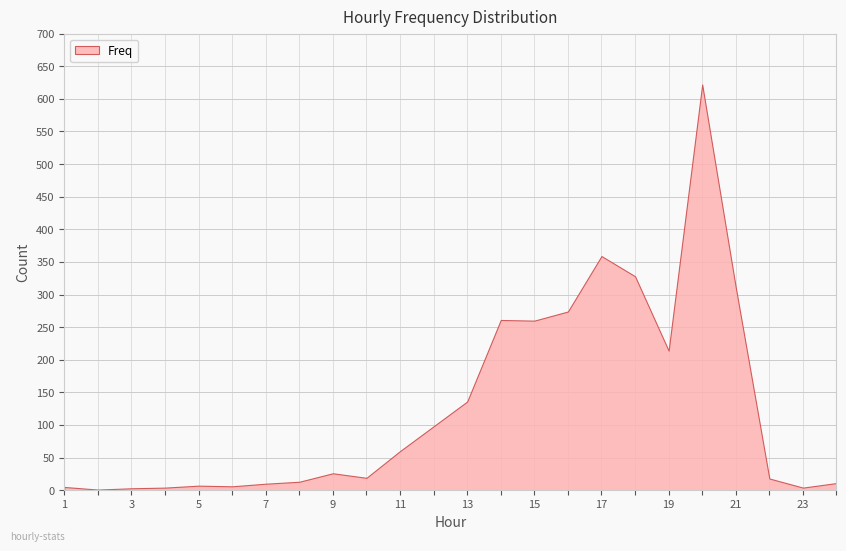

The chart shows a value of 169 at 12. True or false?

False